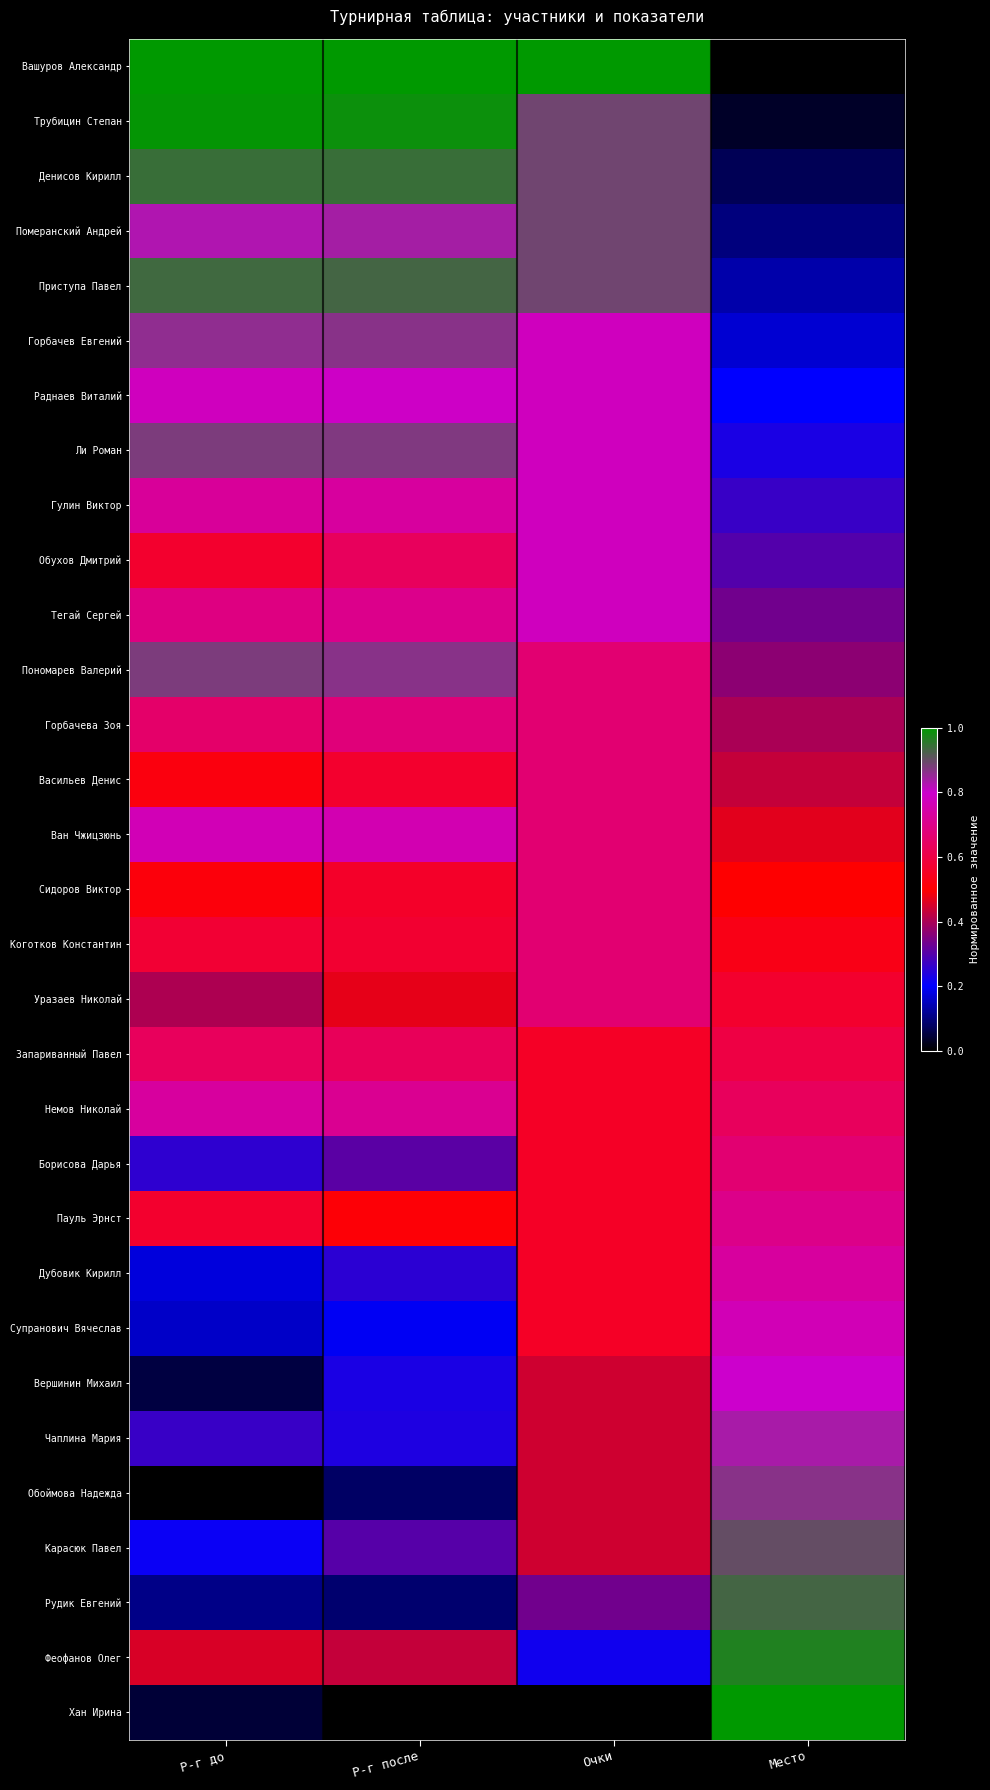

Reading left to right, list all the values displayed in this chart.

Вашуров Александр: Р-г до=1.0	Р-г после=1.0	Очки=1.0	Место=0.0
Трубицин Степан: Р-г до=1.0	Р-г после=1.0	Очки=0.9	Место=0.0
Денисов Кирилл: Р-г до=0.9	Р-г после=0.9	Очки=0.9	Место=0.1
Померанский Андрей: Р-г до=0.8	Р-г после=0.8	Очки=0.9	Место=0.1
Приступа Павел: Р-г до=0.9	Р-г после=0.9	Очки=0.9	Место=0.1
Горбачев Евгений: Р-г до=0.9	Р-г после=0.9	Очки=0.8	Место=0.2
Раднаев Виталий: Р-г до=0.8	Р-г после=0.8	Очки=0.8	Место=0.2
Ли Роман: Р-г до=0.9	Р-г после=0.9	Очки=0.8	Место=0.2
Гулин Виктор: Р-г до=0.7	Р-г после=0.7	Очки=0.8	Место=0.3
Обухов Дмитрий: Р-г до=0.6	Р-г после=0.6	Очки=0.8	Место=0.3
Тегай Сергей: Р-г до=0.7	Р-г после=0.7	Очки=0.8	Место=0.3
Пономарев Валерий: Р-г до=0.9	Р-г после=0.9	Очки=0.7	Место=0.4
Горбачева Зоя: Р-г до=0.7	Р-г после=0.7	Очки=0.7	Место=0.4
Васильев Денис: Р-г до=0.5	Р-г после=0.6	Очки=0.7	Место=0.4
Ван Чжицзюнь: Р-г до=0.8	Р-г после=0.8	Очки=0.7	Место=0.5
Сидоров Виктор: Р-г до=0.5	Р-г после=0.6	Очки=0.7	Место=0.5
Коготков Константин: Р-г до=0.6	Р-г после=0.6	Очки=0.7	Место=0.5
Уразаев Николай: Р-г до=0.4	Р-г после=0.5	Очки=0.7	Место=0.6
Запариванный Павел: Р-г до=0.6	Р-г после=0.6	Очки=0.6	Место=0.6
Немов Николай: Р-г до=0.7	Р-г после=0.7	Очки=0.6	Место=0.6
Борисова Дарья: Р-г до=0.3	Р-г после=0.3	Очки=0.6	Место=0.7
Пауль Эрнст: Р-г до=0.6	Р-г после=0.5	Очки=0.6	Место=0.7
Дубовик Кирилл: Р-г до=0.2	Р-г после=0.3	Очки=0.6	Место=0.7
Супранович Вячеслав: Р-г до=0.2	Р-г после=0.2	Очки=0.6	Место=0.8
Вершинин Михаил: Р-г до=0.1	Р-г после=0.2	Очки=0.4	Место=0.8
Чаплина Мария: Р-г до=0.3	Р-г после=0.2	Очки=0.4	Место=0.8
Обоймова Надежда: Р-г до=0.0	Р-г после=0.1	Очки=0.4	Место=0.9
Карасюк Павел: Р-г до=0.2	Р-г после=0.3	Очки=0.4	Место=0.9
Рудик Евгений: Р-г до=0.1	Р-г после=0.1	Очки=0.3	Место=0.9
Феофанов Олег: Р-г до=0.5	Р-г после=0.4	Очки=0.2	Место=1.0
Хан Ирина: Р-г до=0.0	Р-г после=0.0	Очки=0.0	Место=1.0